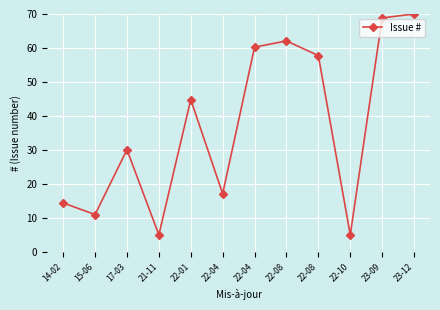

Which has a higher value, 15-06 or 22-04?

22-04